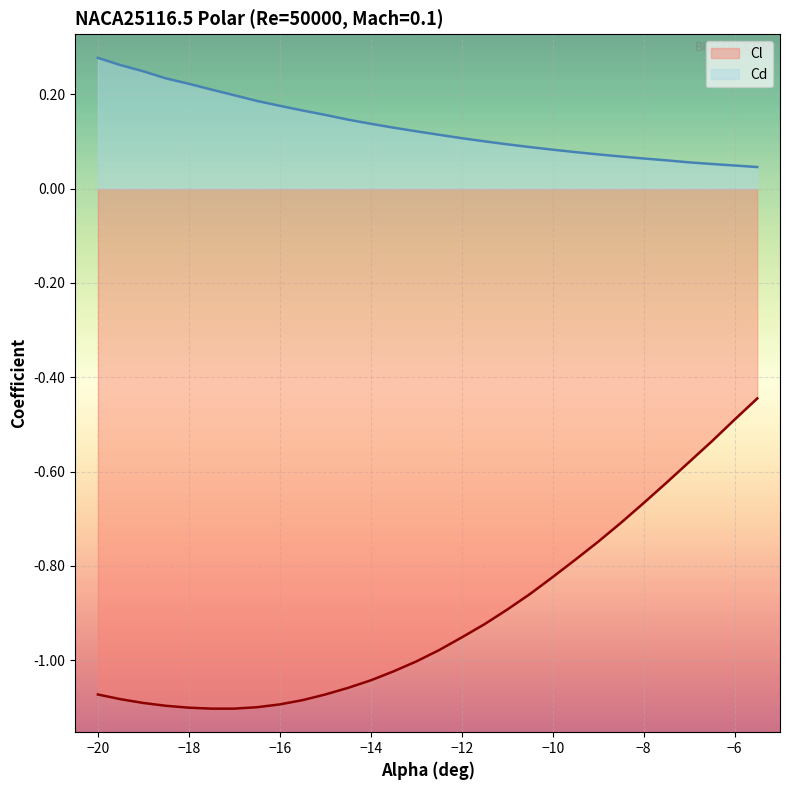

True or false: Cl and Cd cross at least once.

False